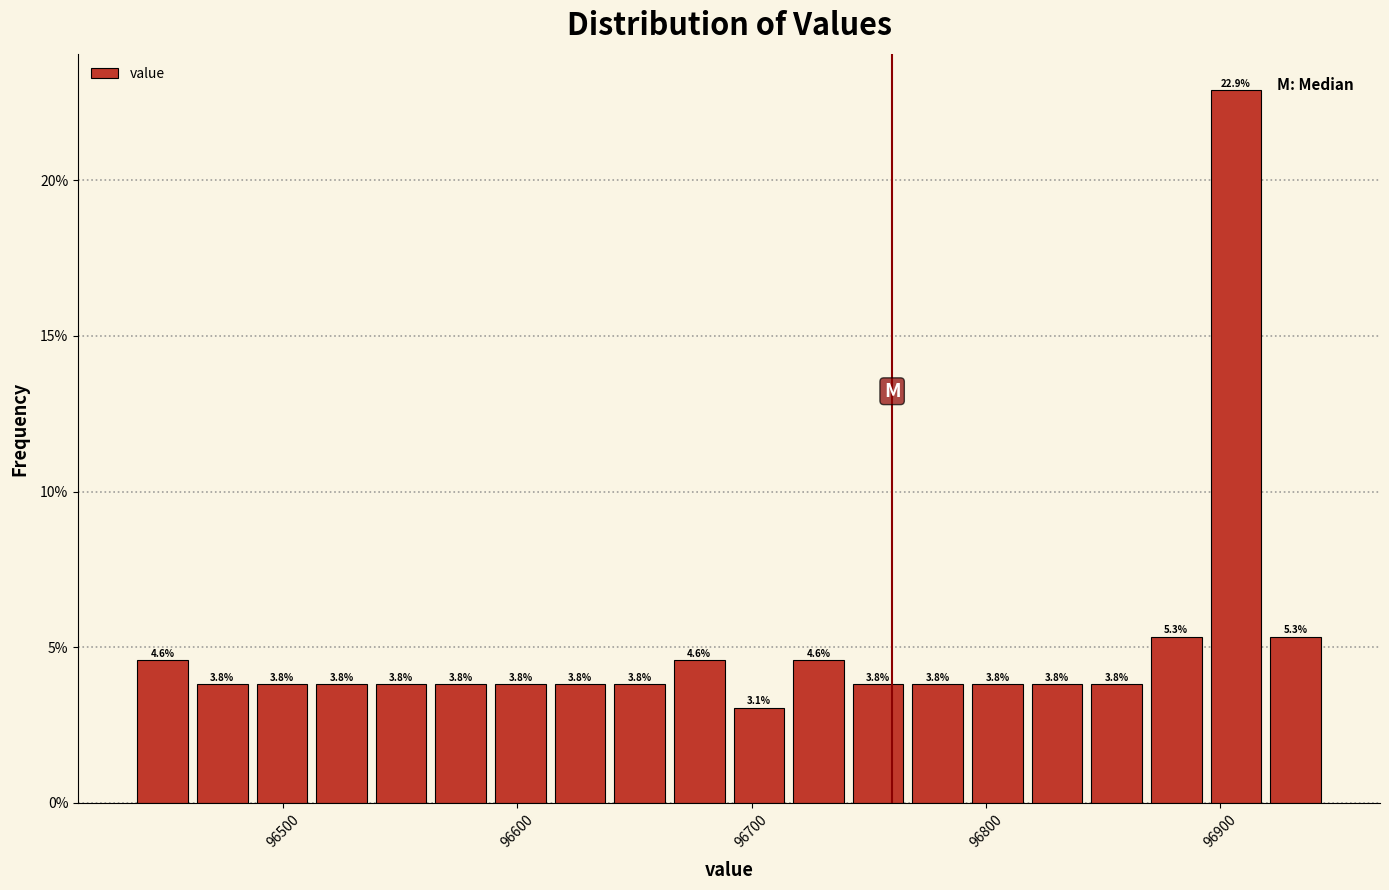

Read against the x-axis, roughly where is the centre of the tallest bar?

96910